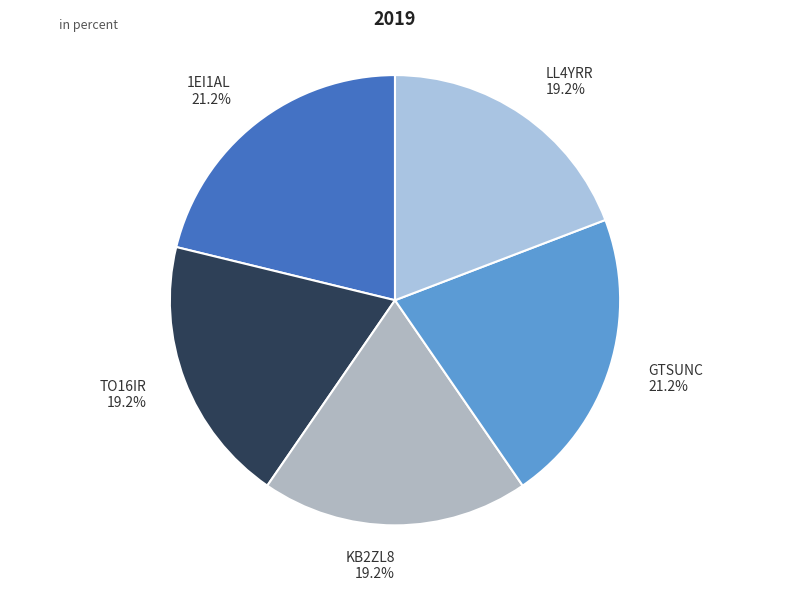

True or false: GTSUNC accounts for 21% of the total.

True